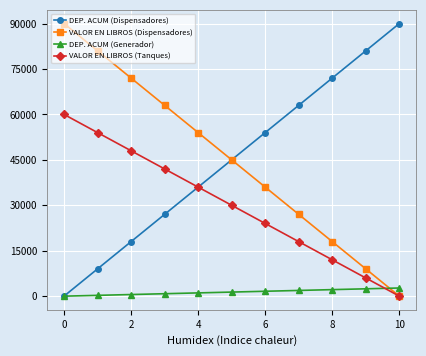

After their last crossing, which series has the higher values: VALOR EN LIBROS (Tanques) or DEP. ACUM (Generador)?

DEP. ACUM (Generador)